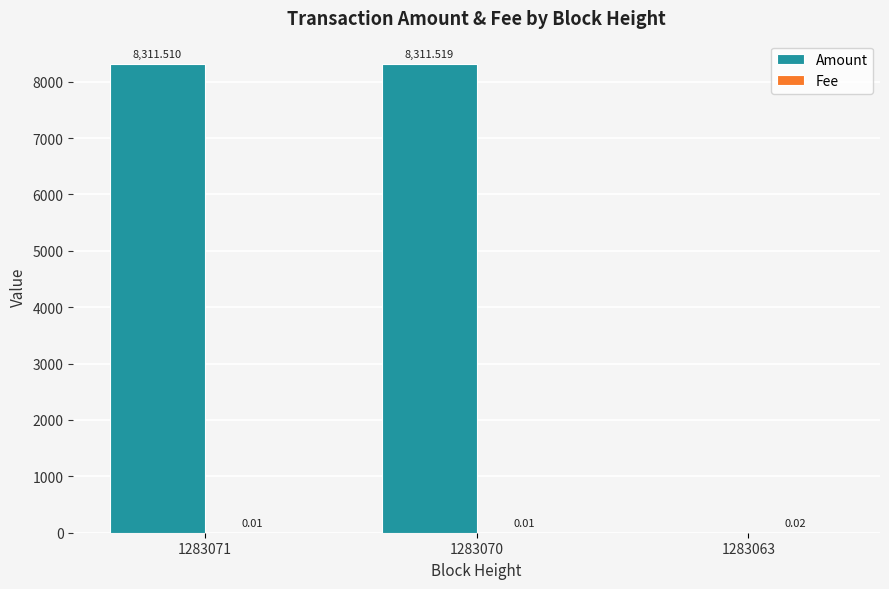

What is the total value across all series at 1283070?

8311.5